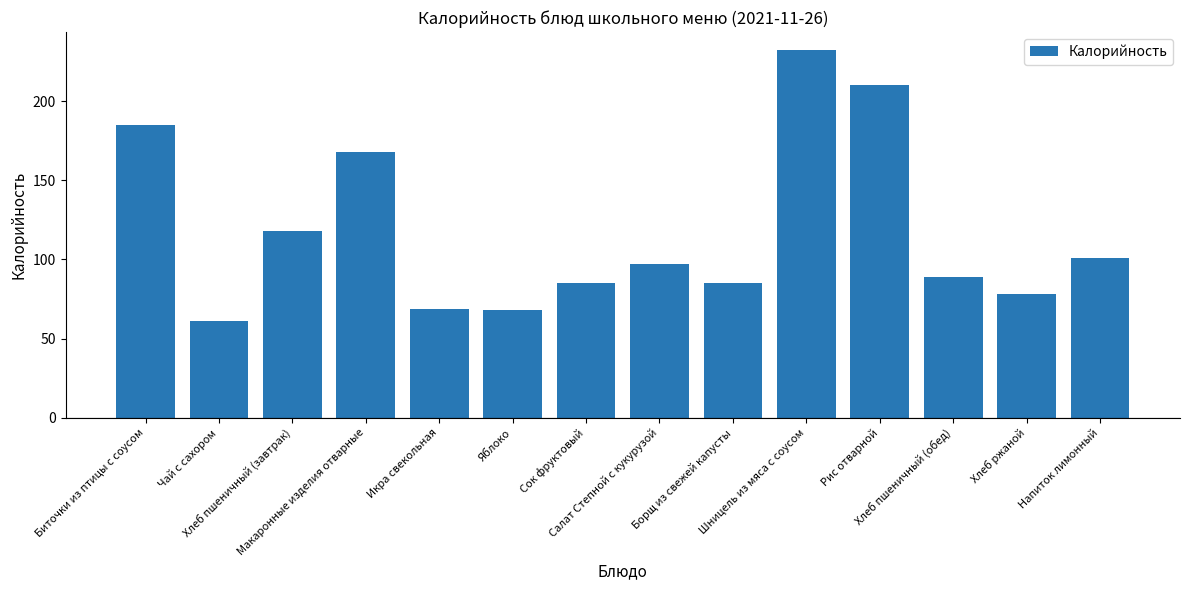

Which category has the lowest value across all series?

Чай с сахором